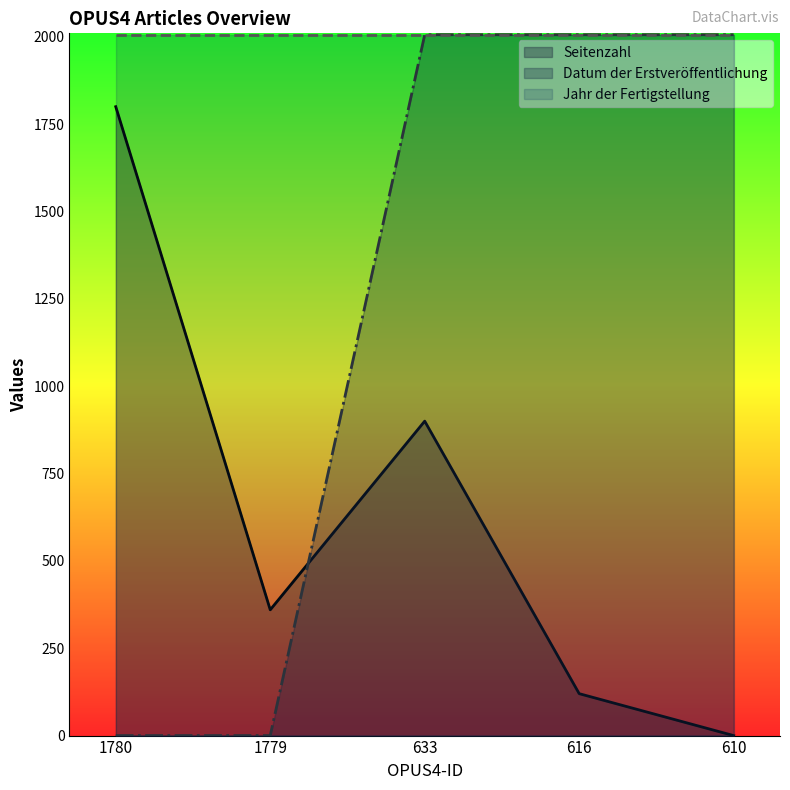

At which category is the sum across all series the highest?

633